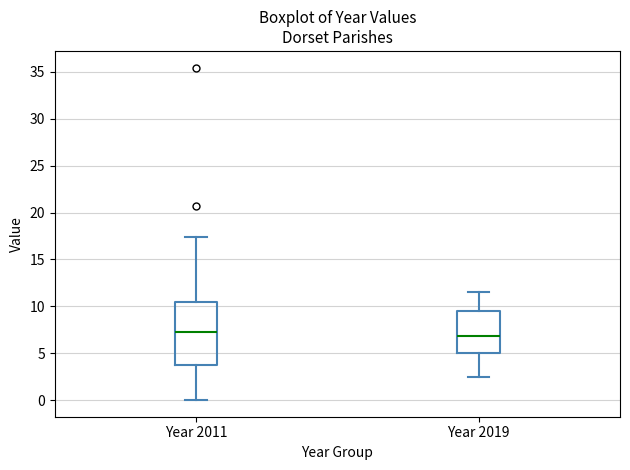

Reading left to right, read every box against the y-axis: the position of its median line, the range the box covers, and the ends of its whiskers. The values are not printed on the chart, so give them approximately, as read against the axis.

Year 2011: median 7.0, box 3.5 to 10.5, whiskers 0.0 to 17.5
Year 2019: median 7.0, box 5.0 to 9.5, whiskers 2.5 to 11.5